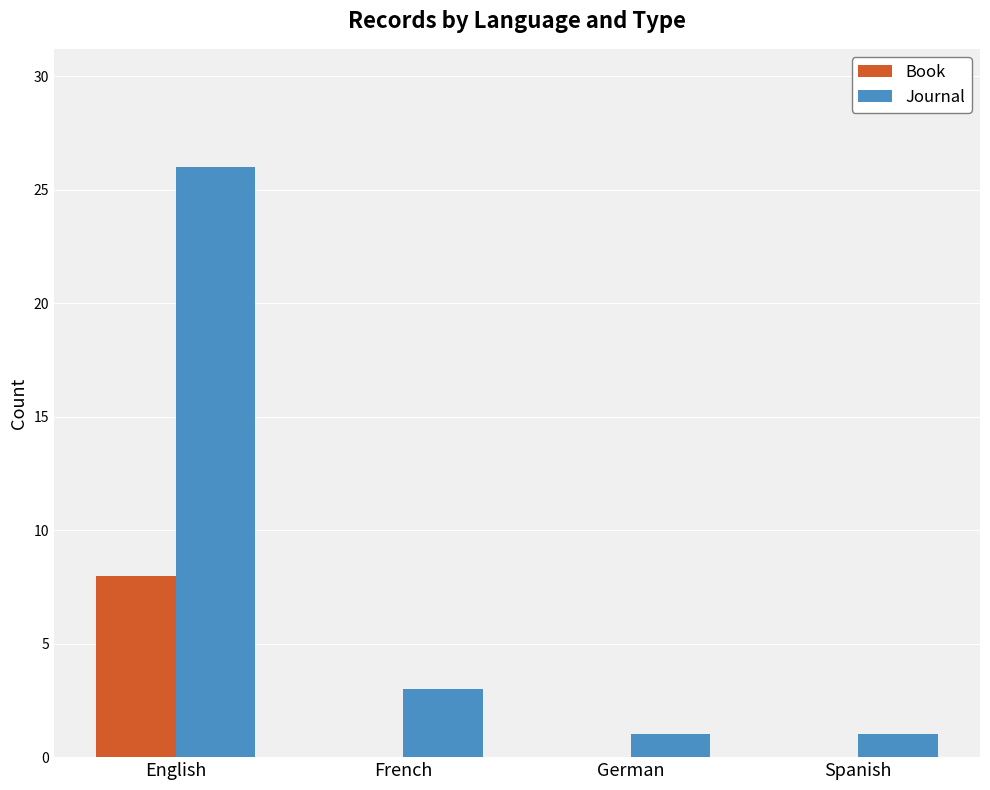

Which series changed the most between English and French?

Journal